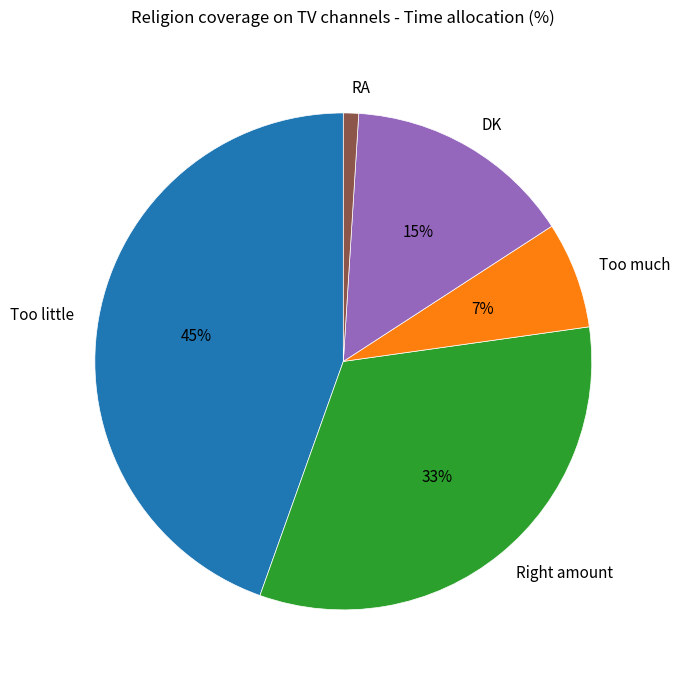

Count the number of slices in the pie.

5